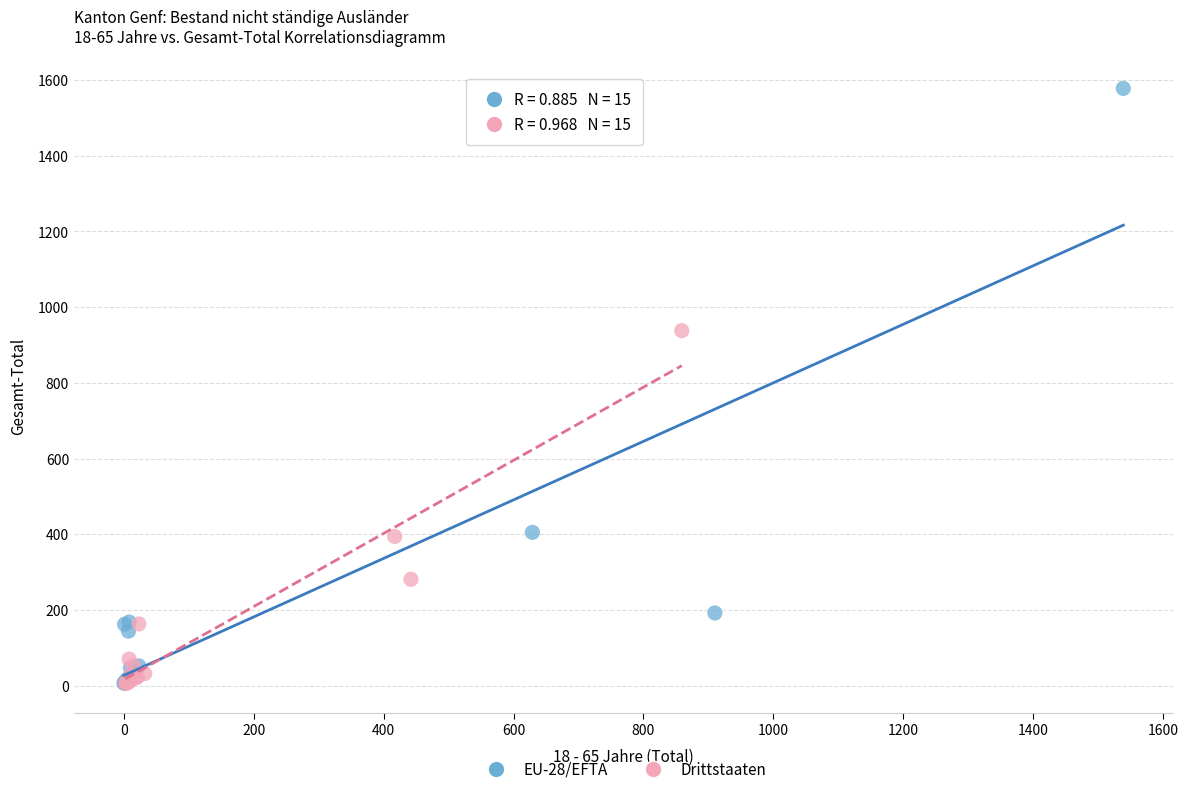

Which series has the widest spread of Y values?

EU-28/EFTA